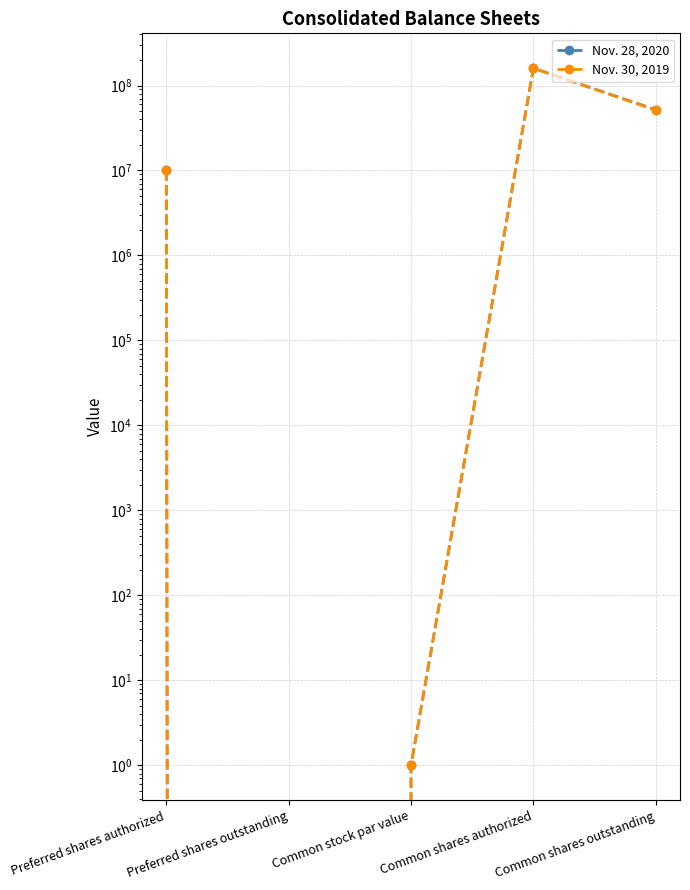

Does the chart display data point markers on the line(s)?

Yes